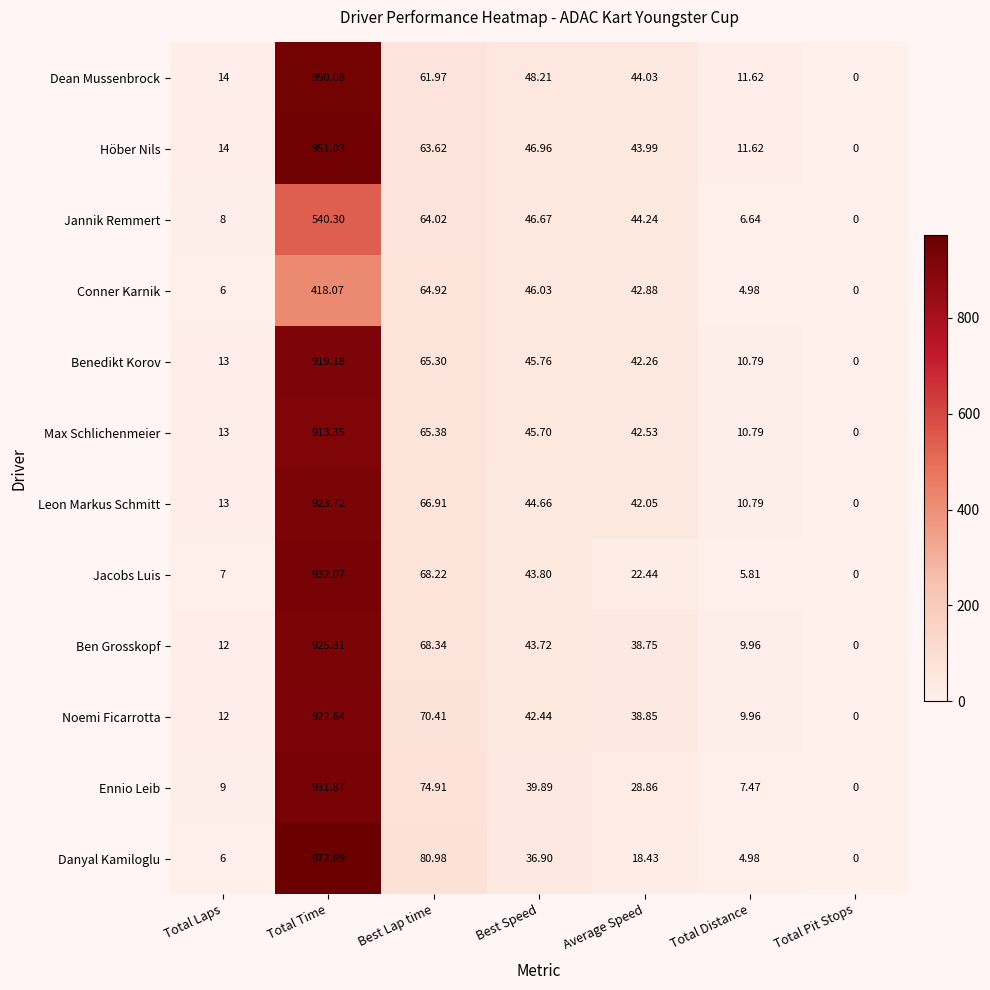

How many distinct data groups are displayed?

12